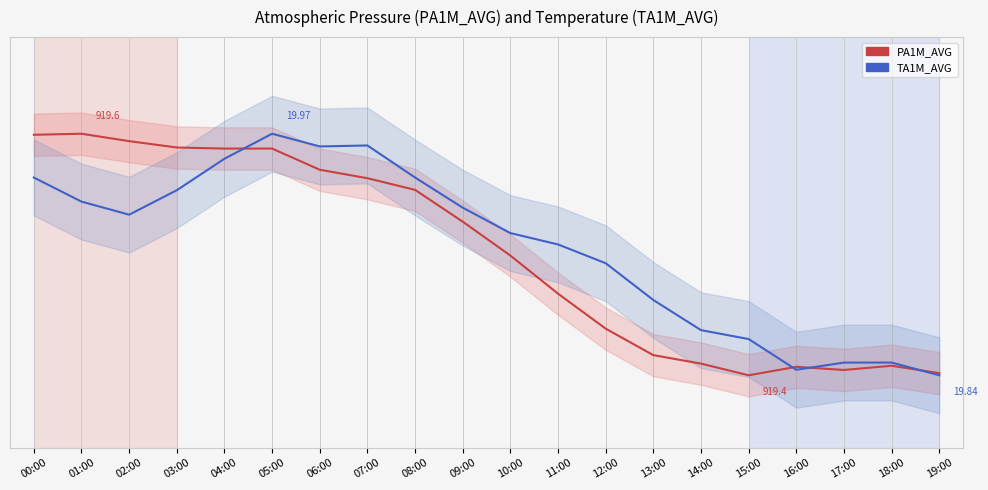

At 01:00, list the series in order from largest to smallest.

PA1M_AVG, TA1M_AVG